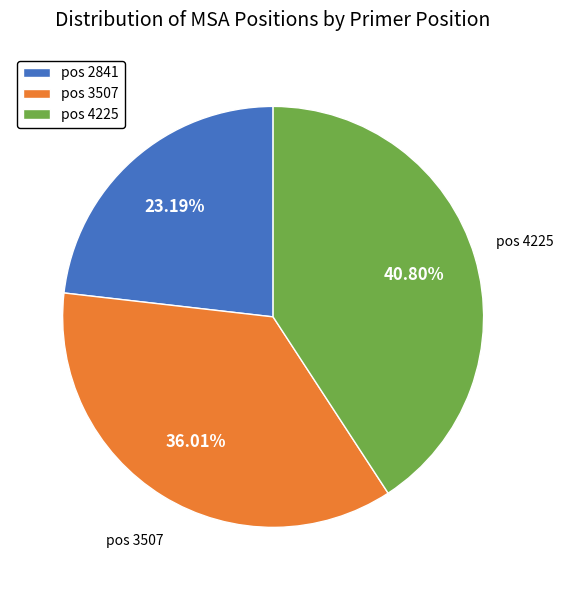

Does pos 2841 account for over 50% of the chart?

No